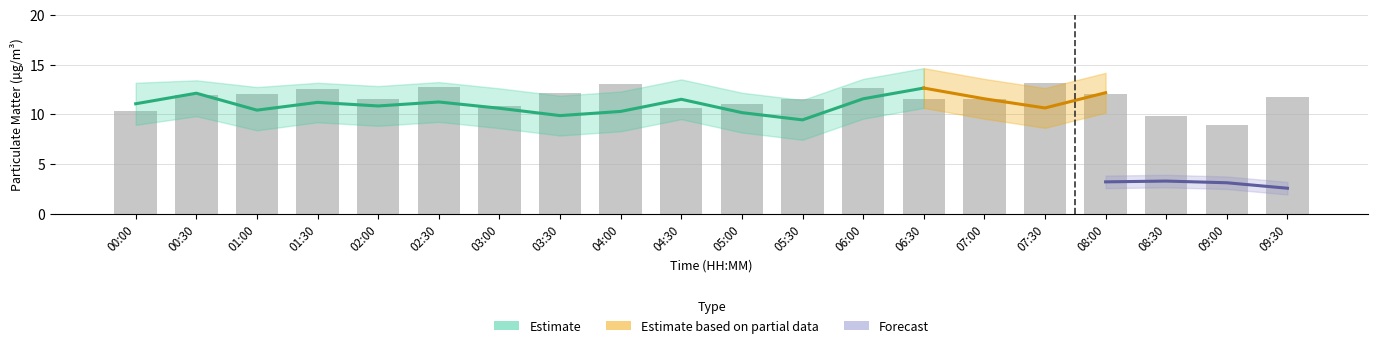

What is the smallest value displayed?

1.6